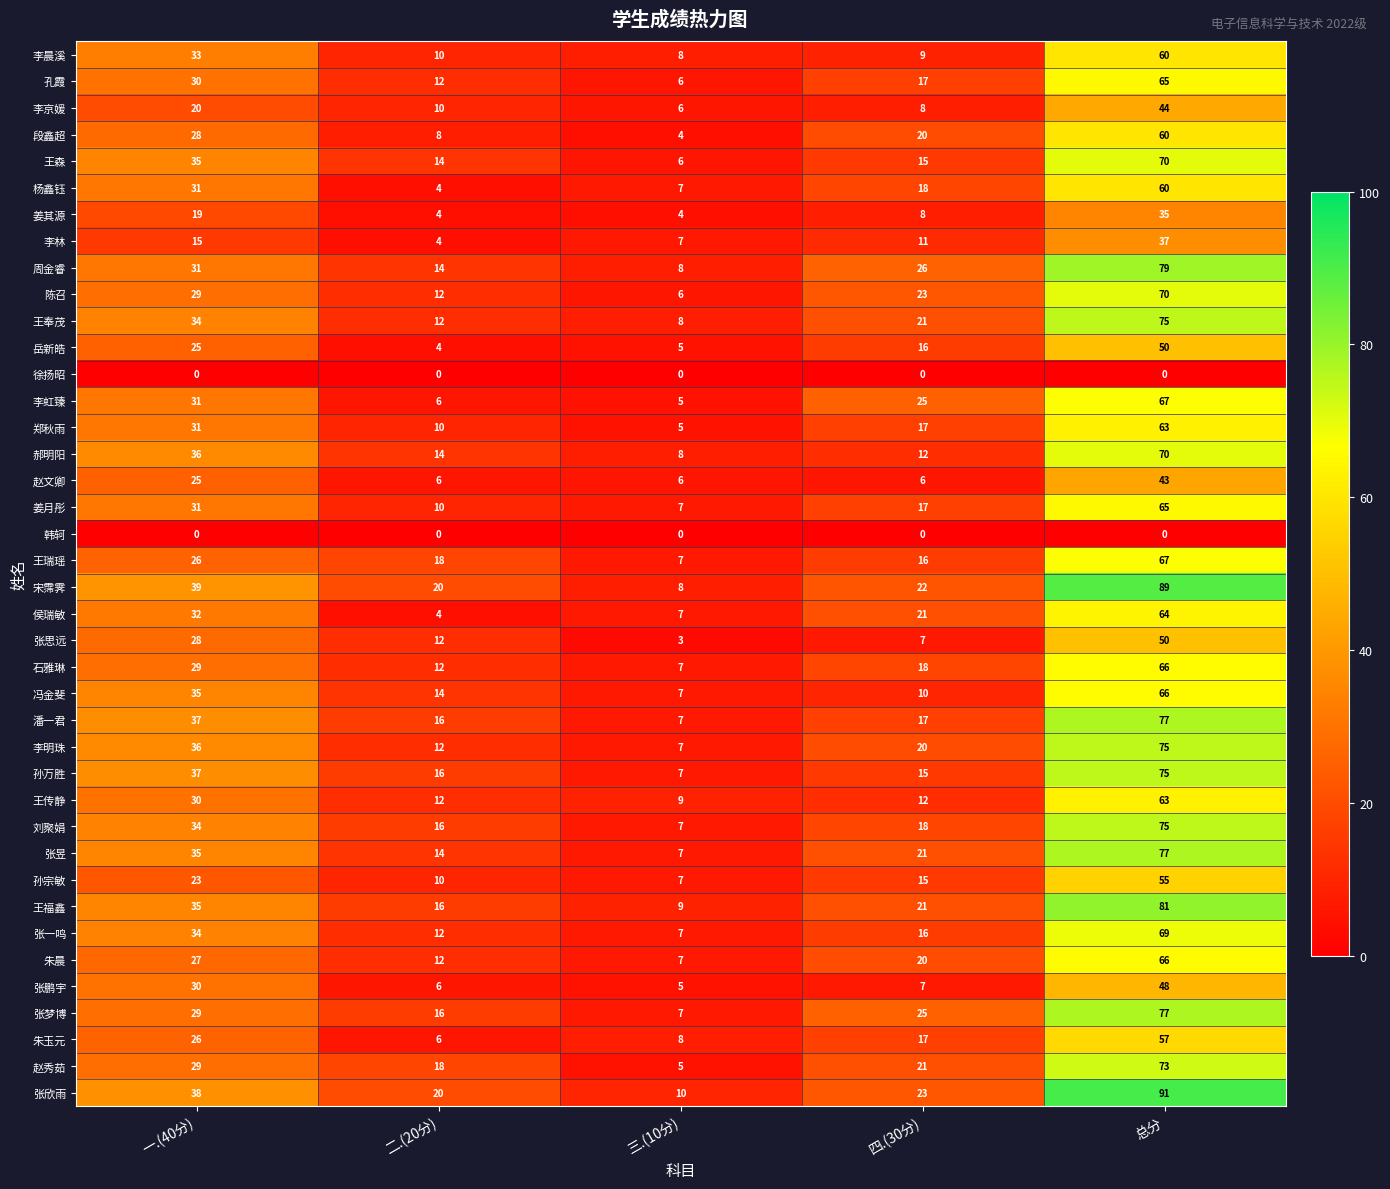

The value of 孙宗敏 at 总分 is 86. True or false?

False